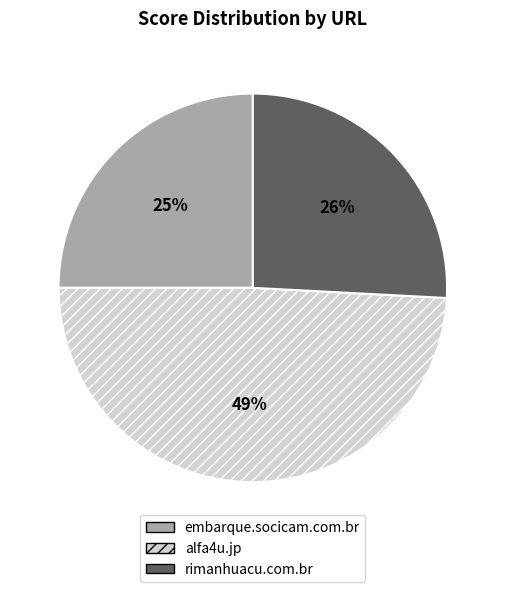

Which slice is the smallest?

embarque.socicam.com.br